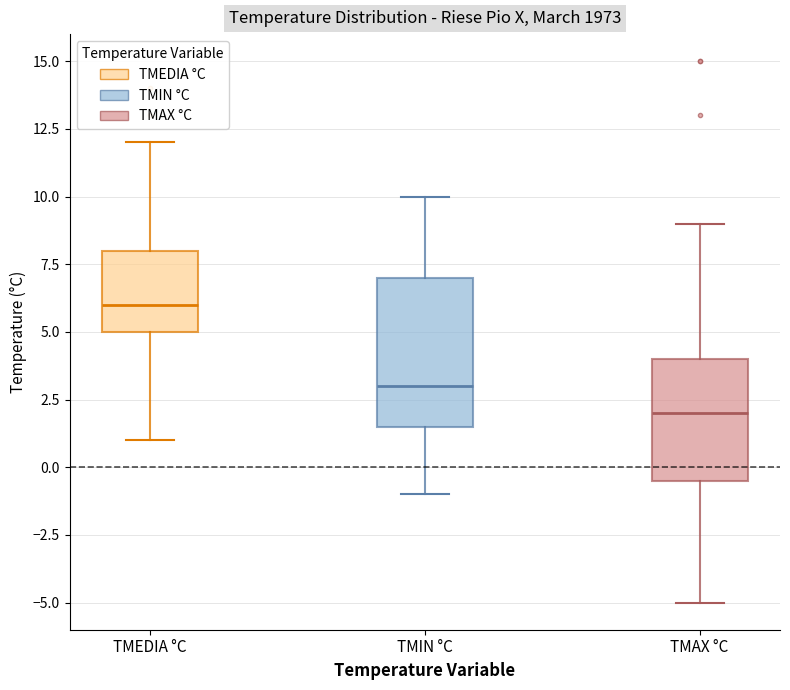

Which box's median line is the lowest?

TMAX °C